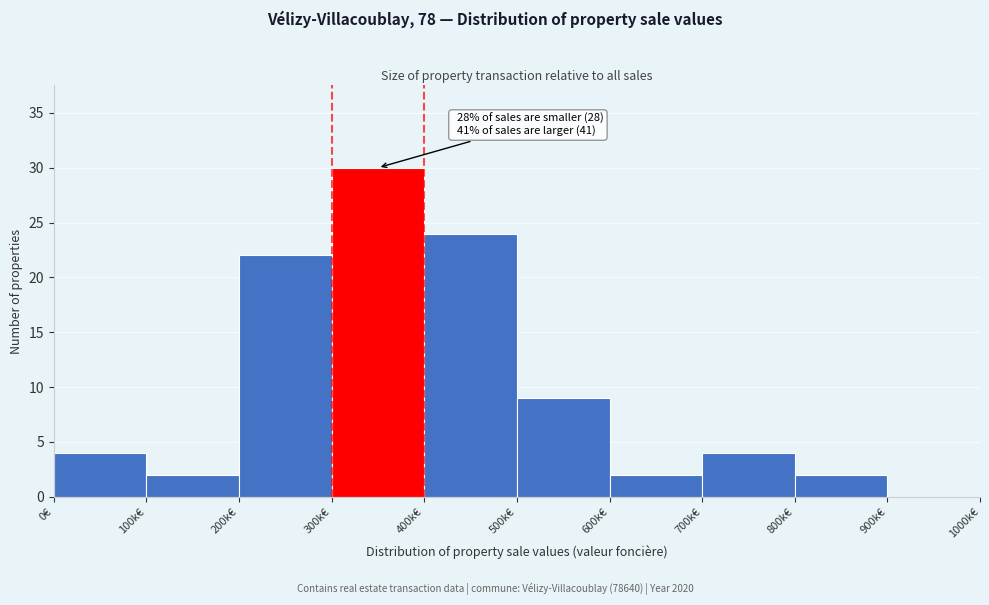

Reading right to left, extract all data points from this chart.

900k€=0	800k€=2	700k€=4	600k€=2	500k€=9	400k€=24	300k€=30	200k€=22	100k€=2	0€=4